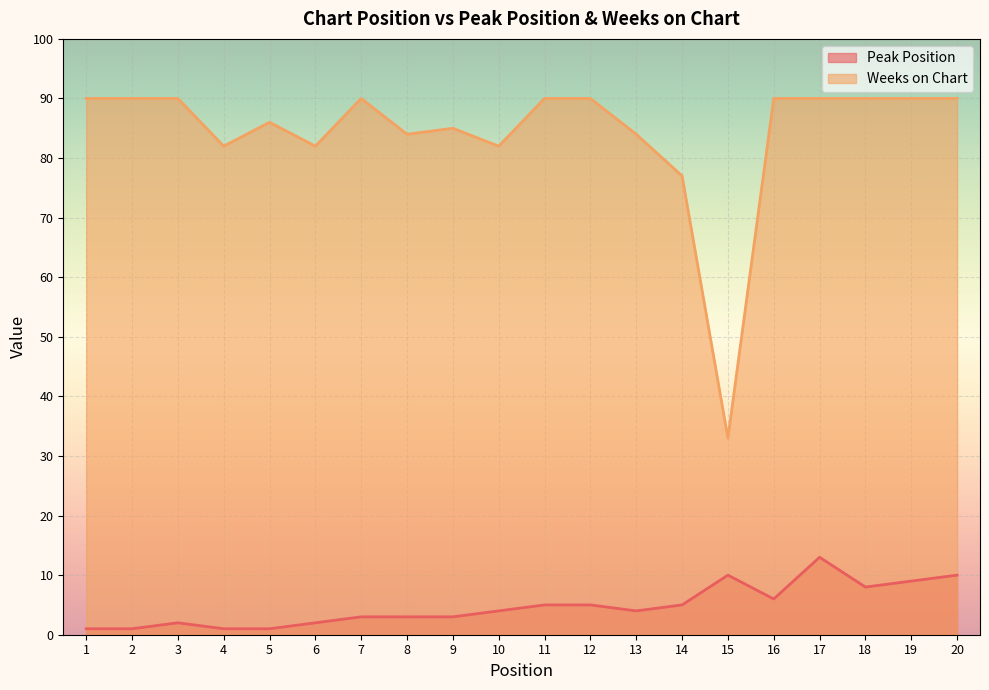

What is the sum of the Weeks on Chart values at 3 and 20?

180